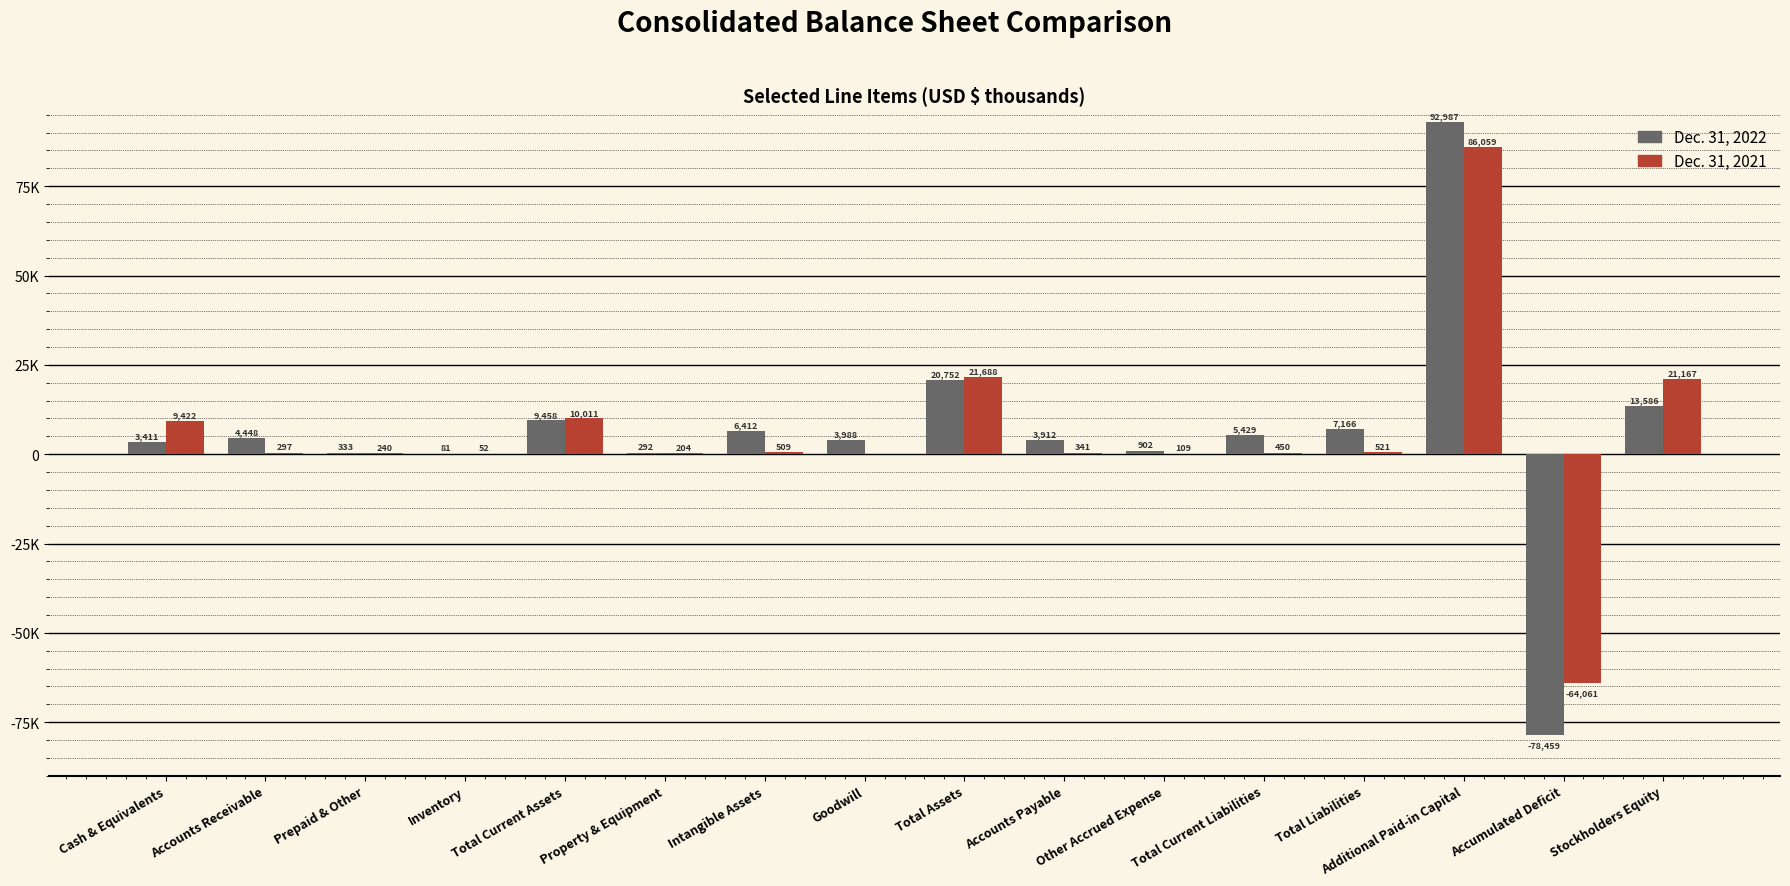

What are all the series names shown in the legend?

Dec. 31, 2022, Dec. 31, 2021